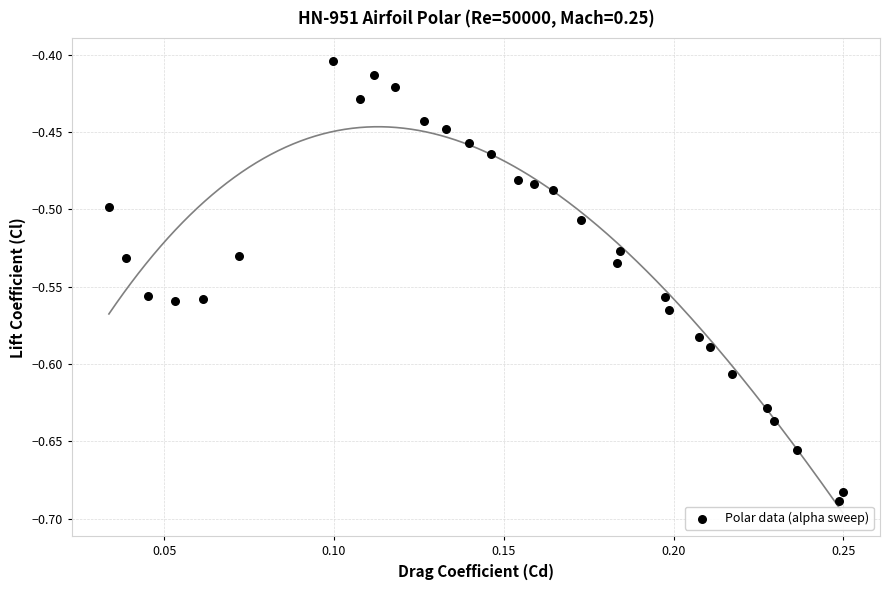

What is the range of Y values (max minus min)?

0.3